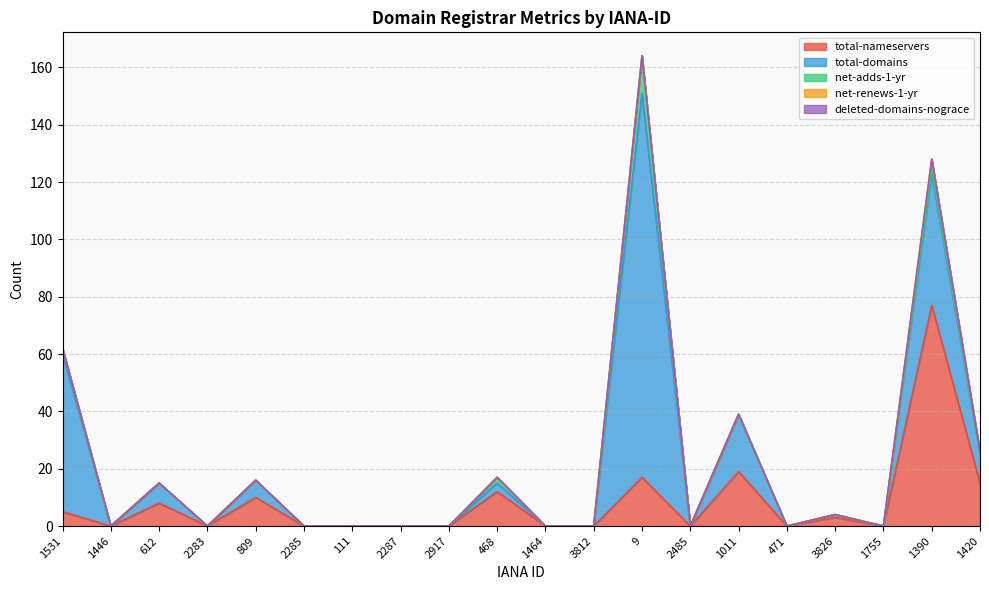

List the labels in order of net-adds-1-yr value, largest first.

9, 1531, 468, 1390, 1446, 612, 2283, 809, 2285, 111, 2287, 2917, 1464, 3812, 2485, 1011, 471, 3826, 1755, 1420